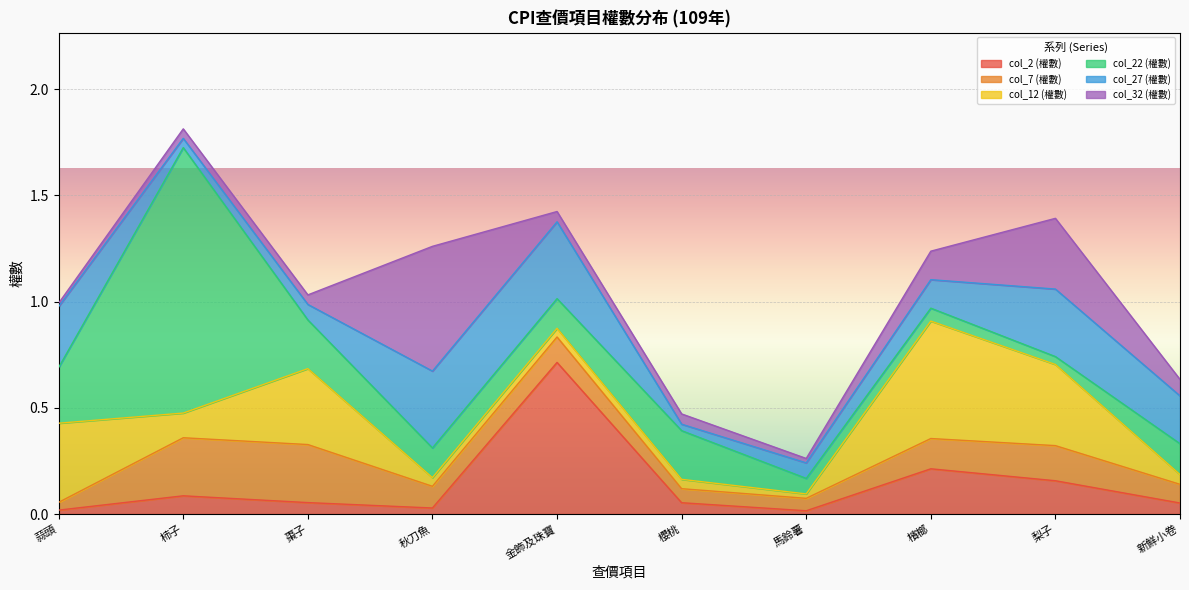

True or false: col_12 (權數) has a value of 0.0 at 櫻桃.

True